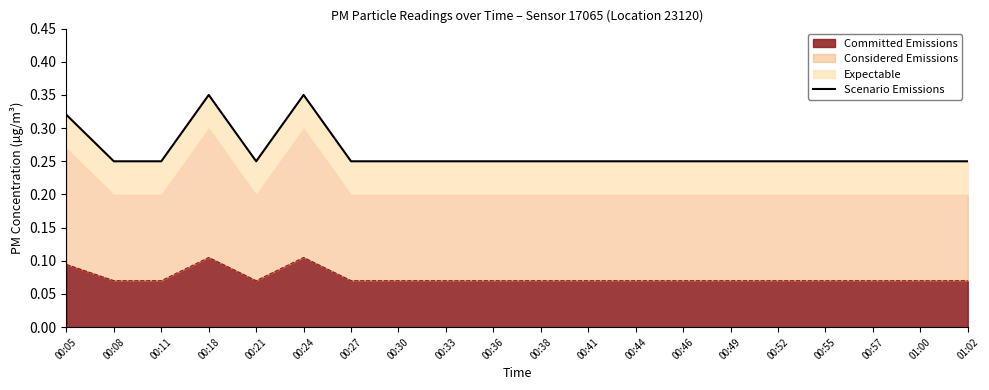

What is the difference between the maximum and minimum values?

0.1